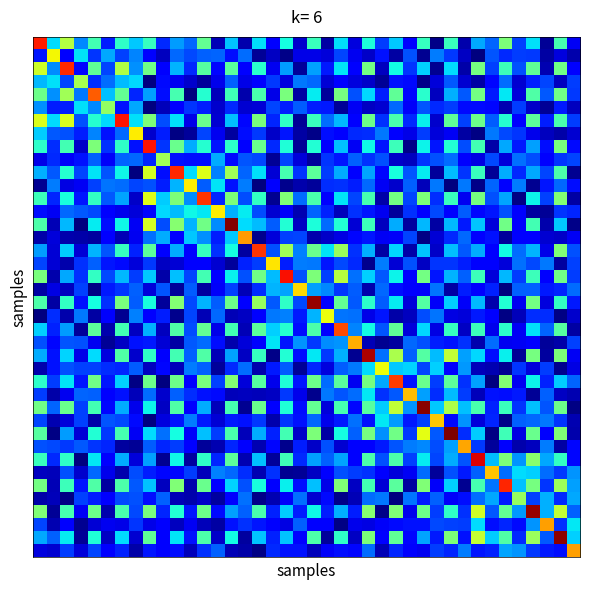

At which category does the chart reach its minimum across all series?

26